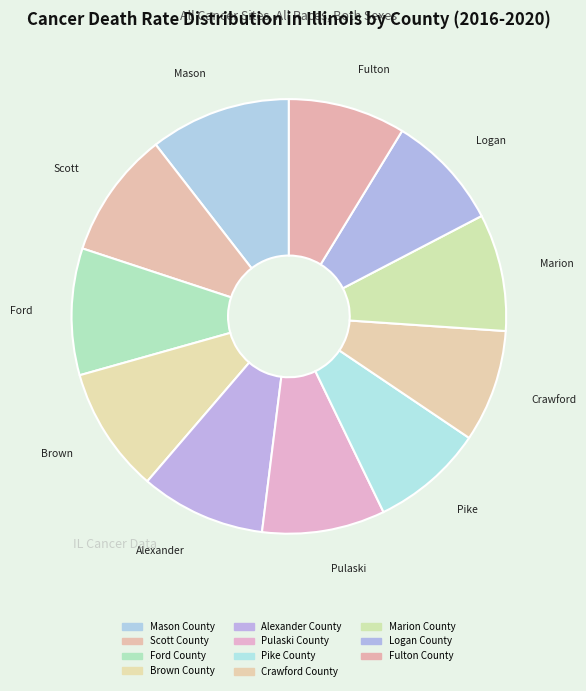

To the nearest percent, what portion does Pike County represent?

8%